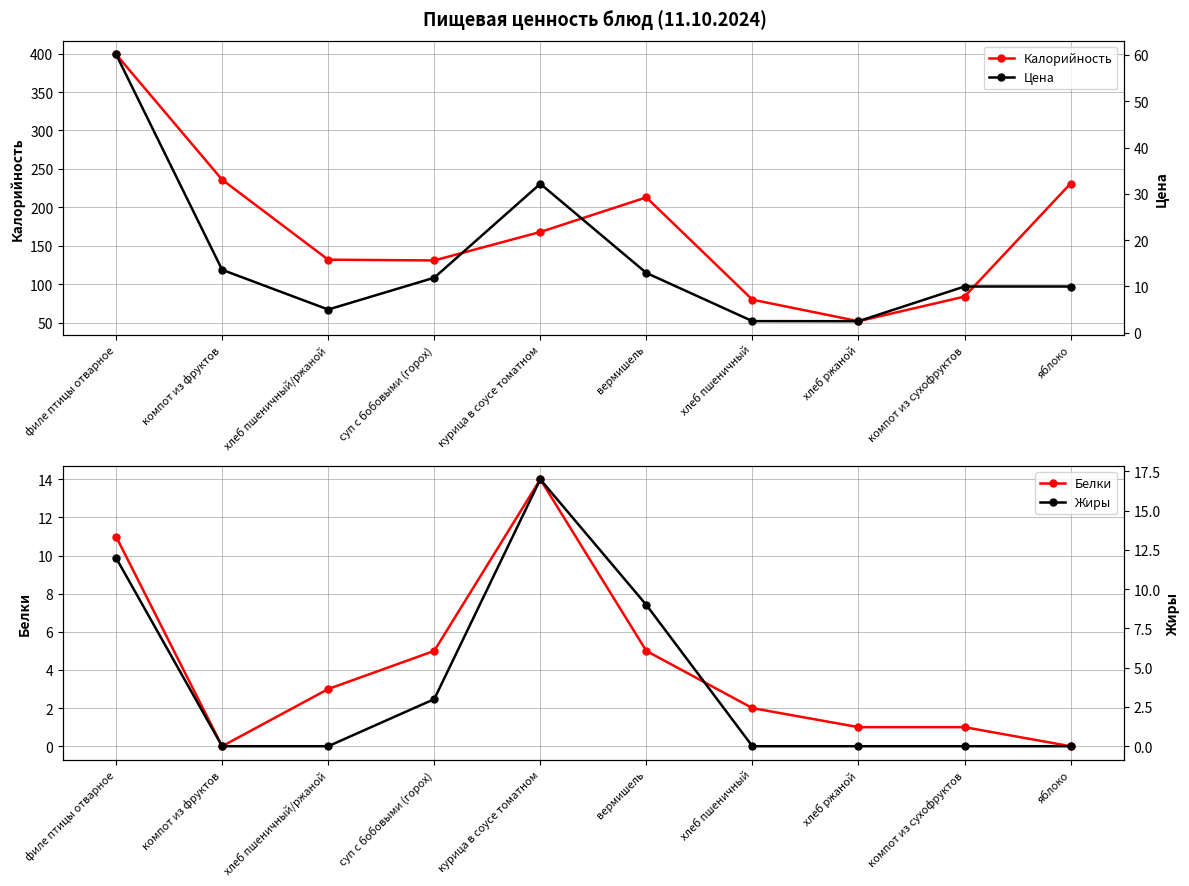

Which series has the largest range (max minus min)?

Калорийность